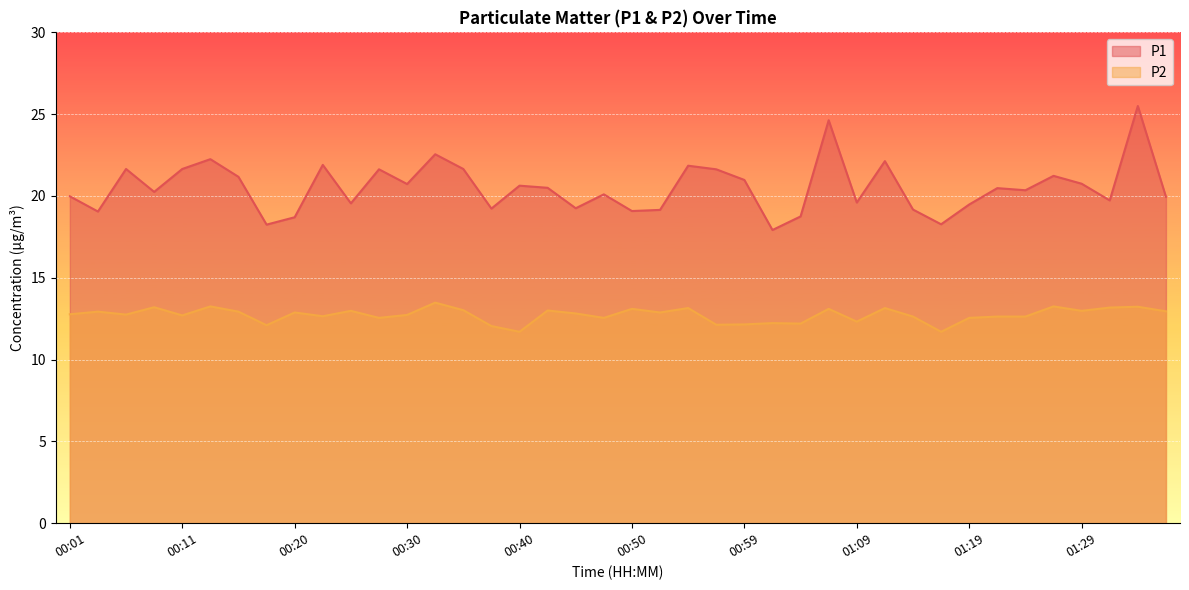

True or false: P1 and P2 cross at least once.

False